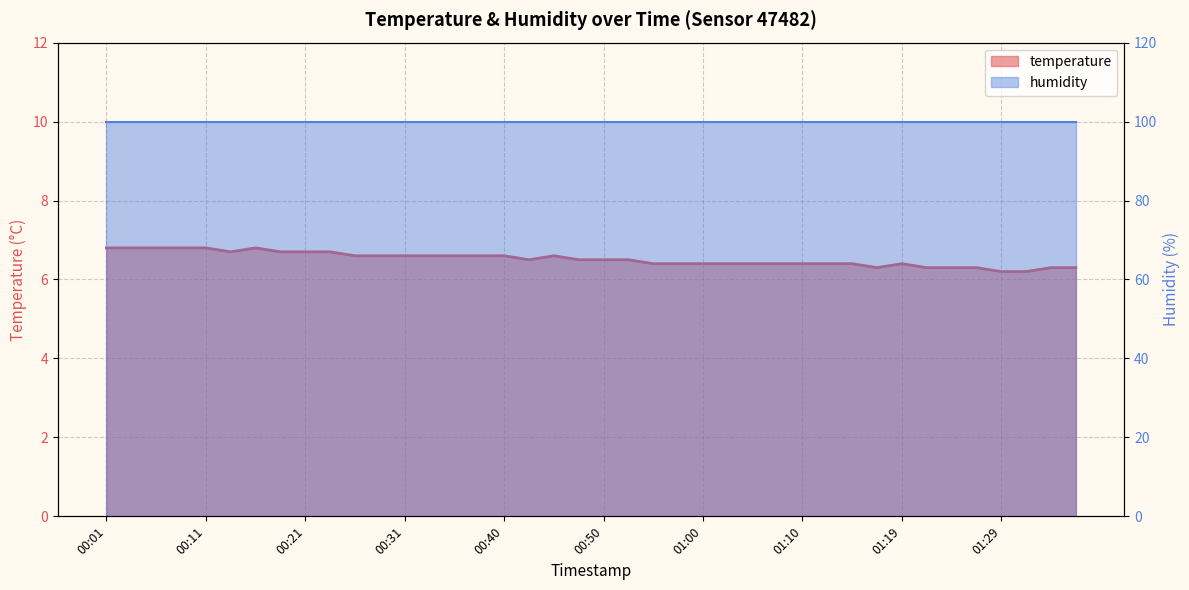

The value at 00:06 is 6.8. True or false?

True